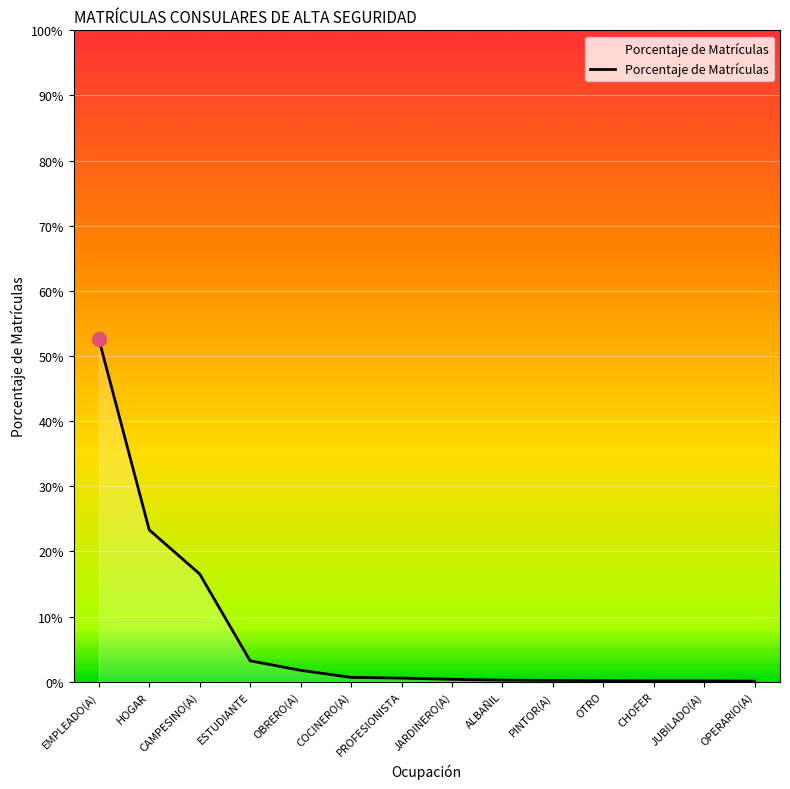

True or false: there are more than 1 points higher than both neighbors.

False